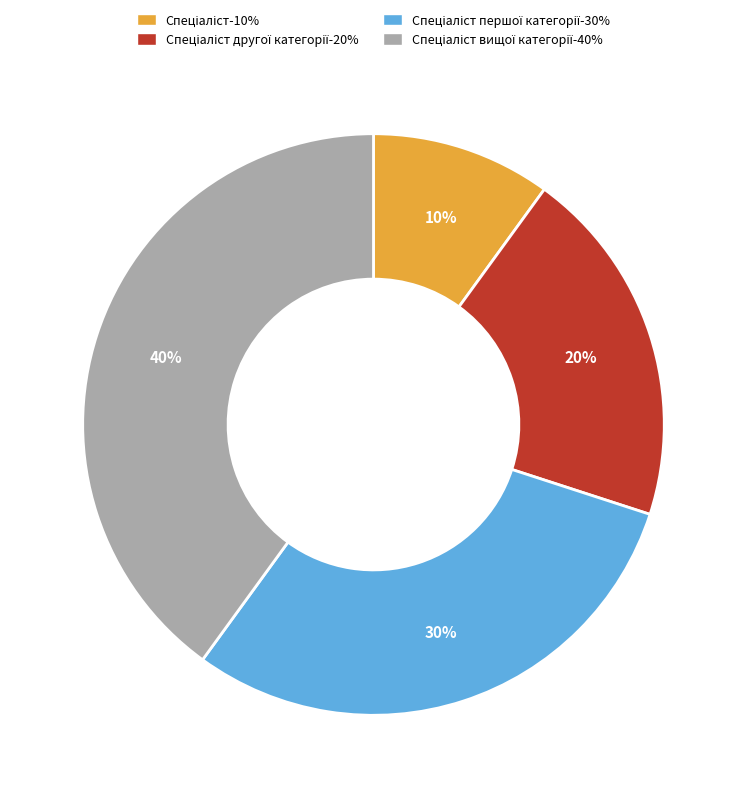

Does any single category account for the majority?

No